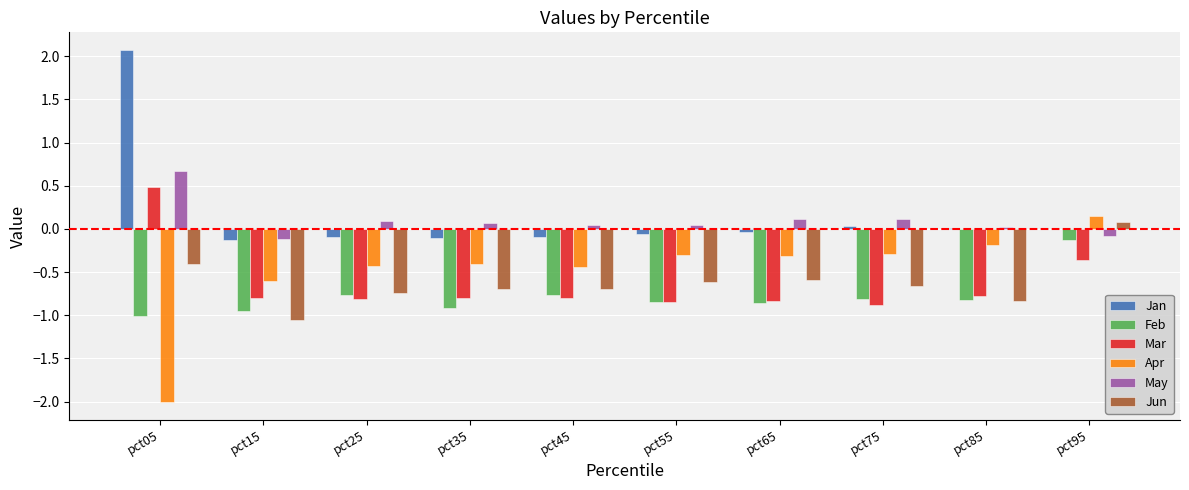

What is the sum of all Mar values?

-6.4